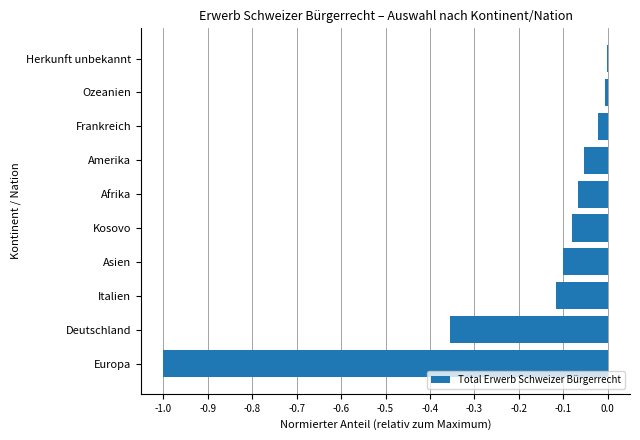

Is it true that the value at Ozeanien is -0.0?

True